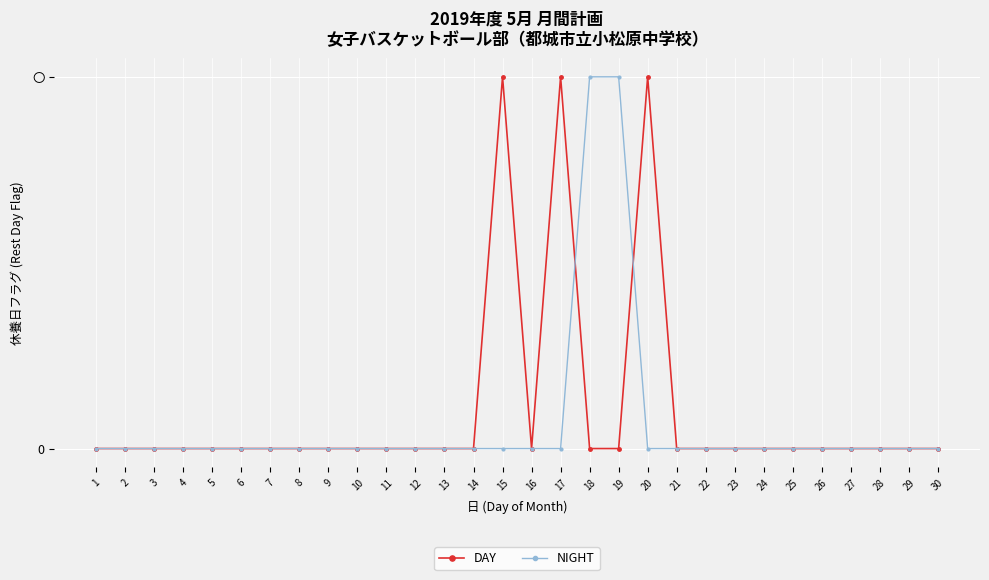

What is the maximum value shown in the chart?

1